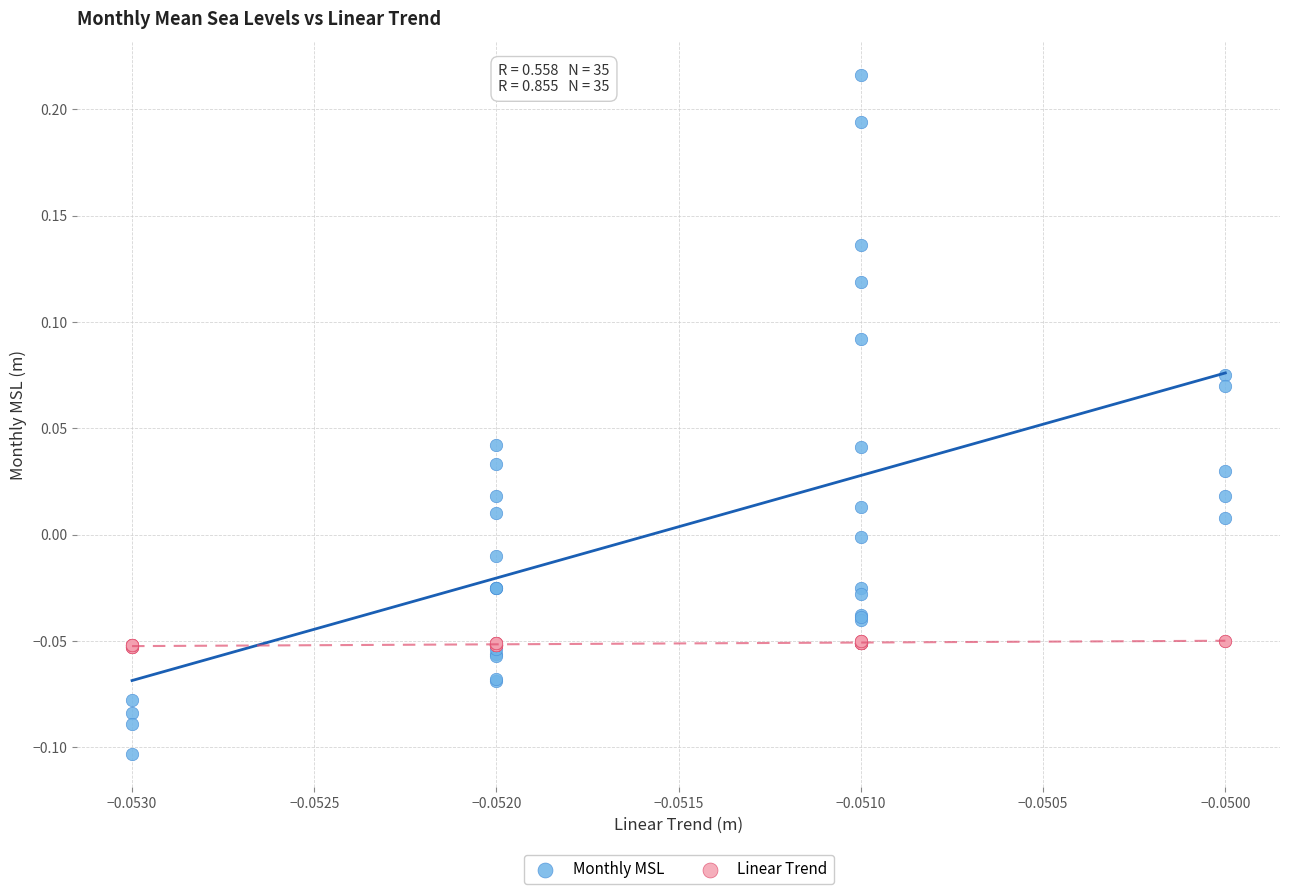

Which series contains the lowest Y value?

Monthly MSL